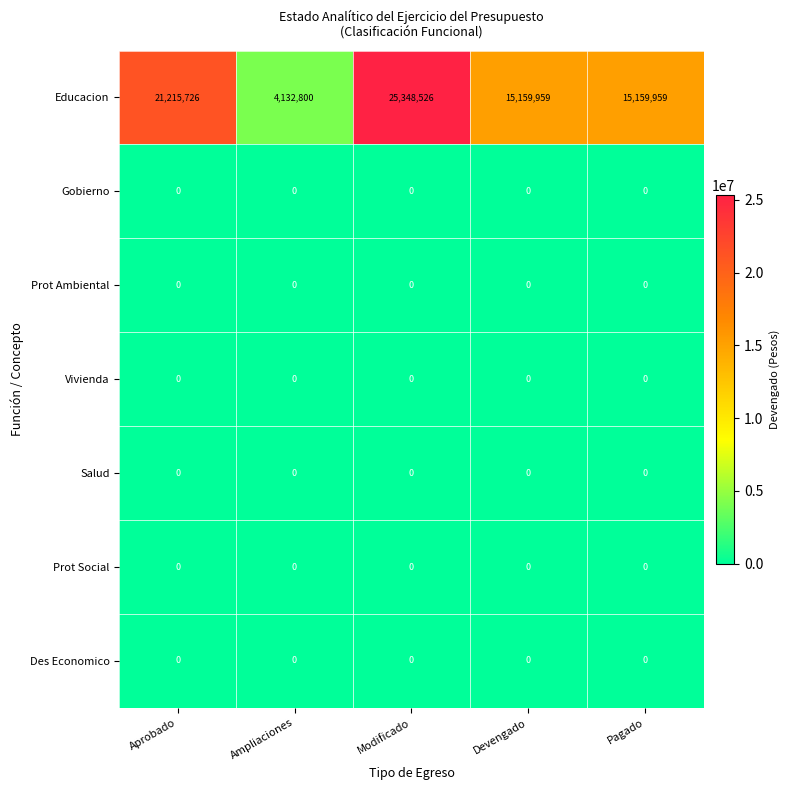

Which label corresponds to the largest value in the chart?

Modificado